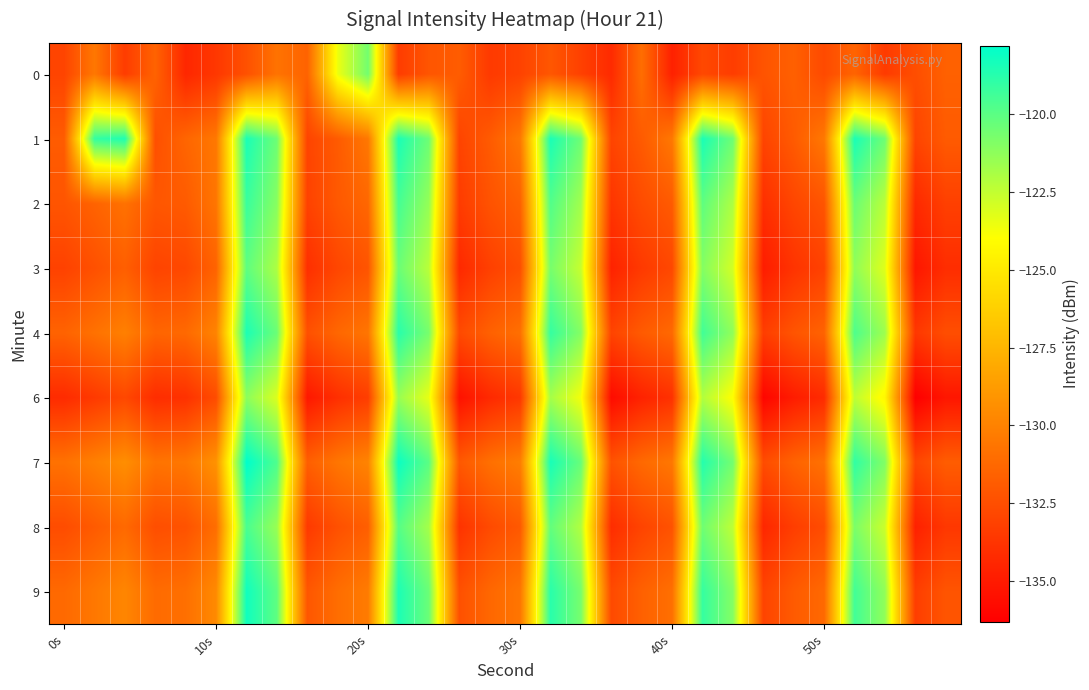

Count the number of categories in the chart.

30